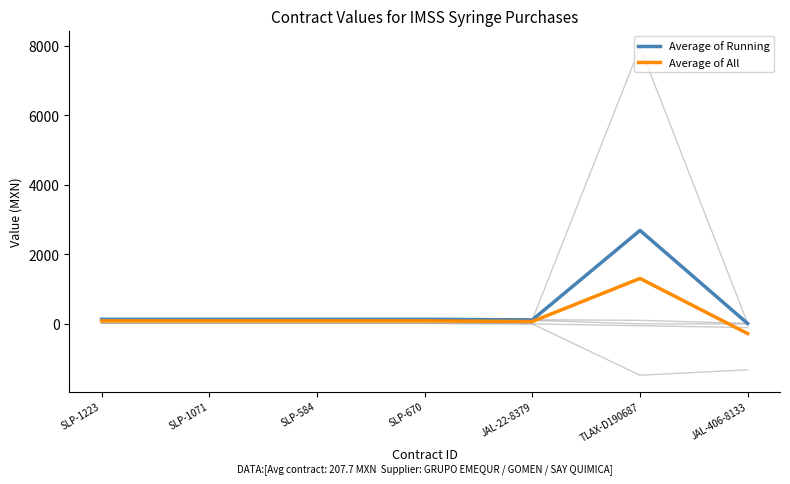

What is the spread (max minus min) of values at SLP-1223?

123.9